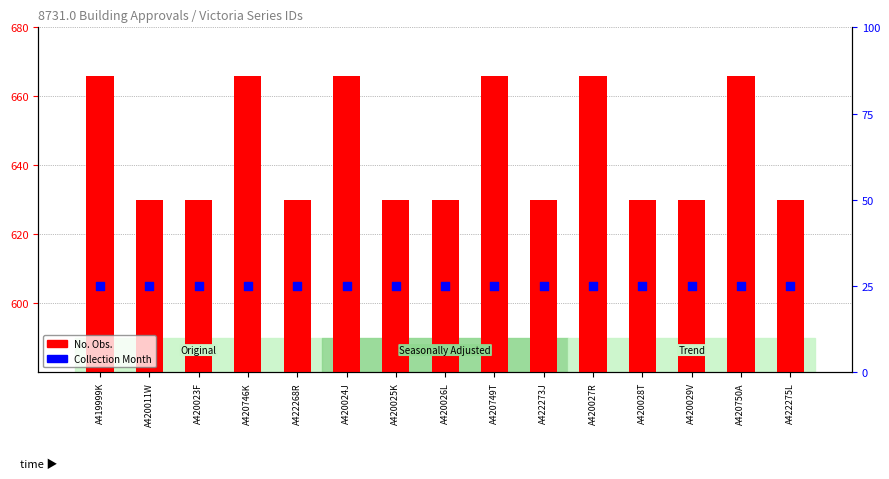

Which series contains the highest Y value?

No. Obs.